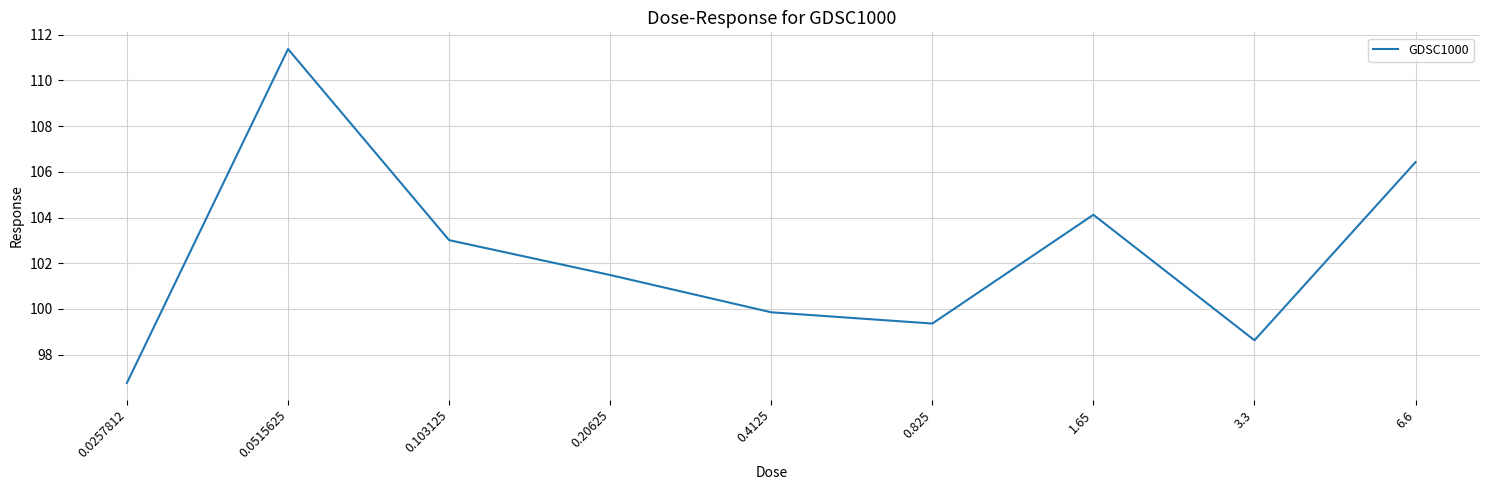

At which category does the data reach its first local valley?

0.825